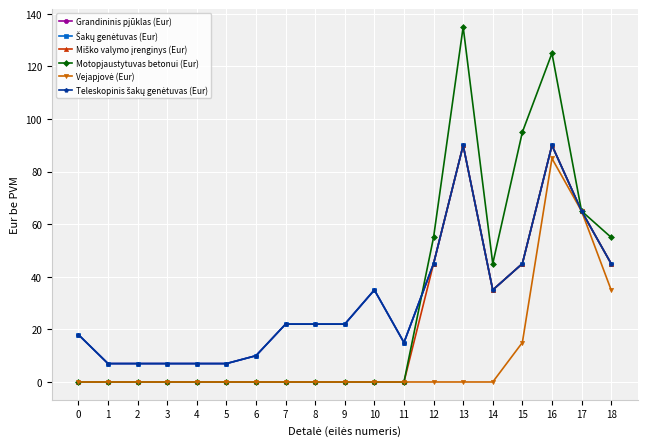

True or false: Teleskopinis šakų genėtuvas (Eur) and Šakų genėtuvas (Eur) cross at least once.

False